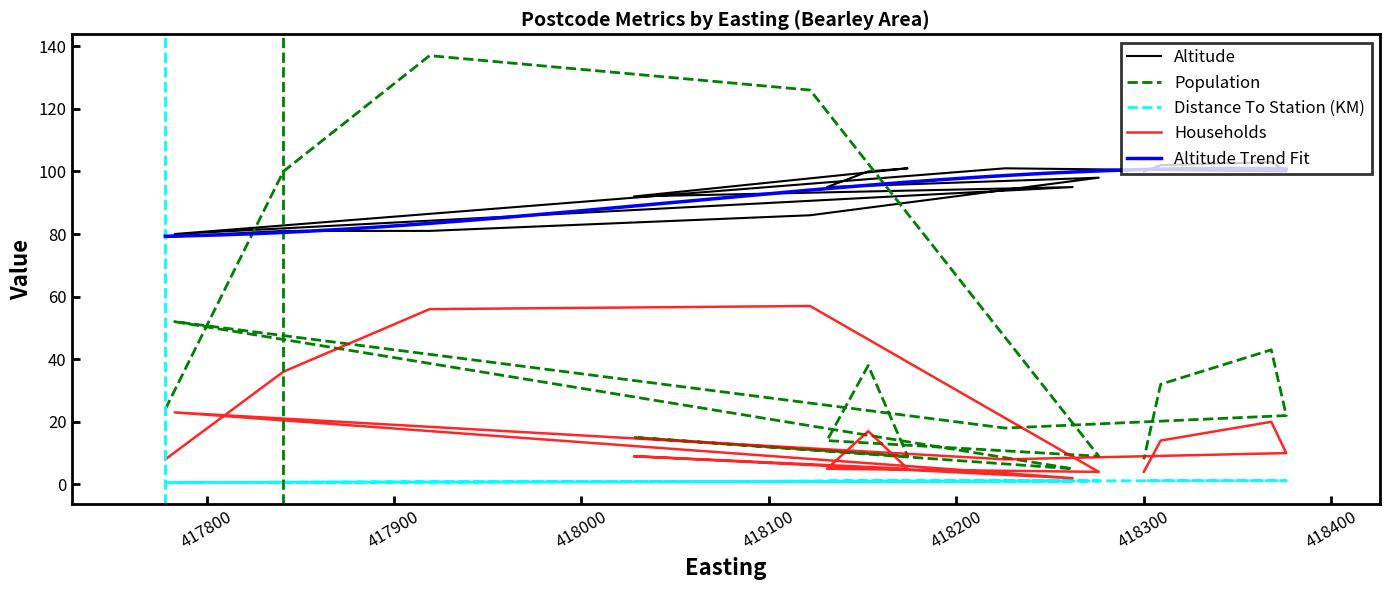

True or false: Households and Population intersect in this chart.

False